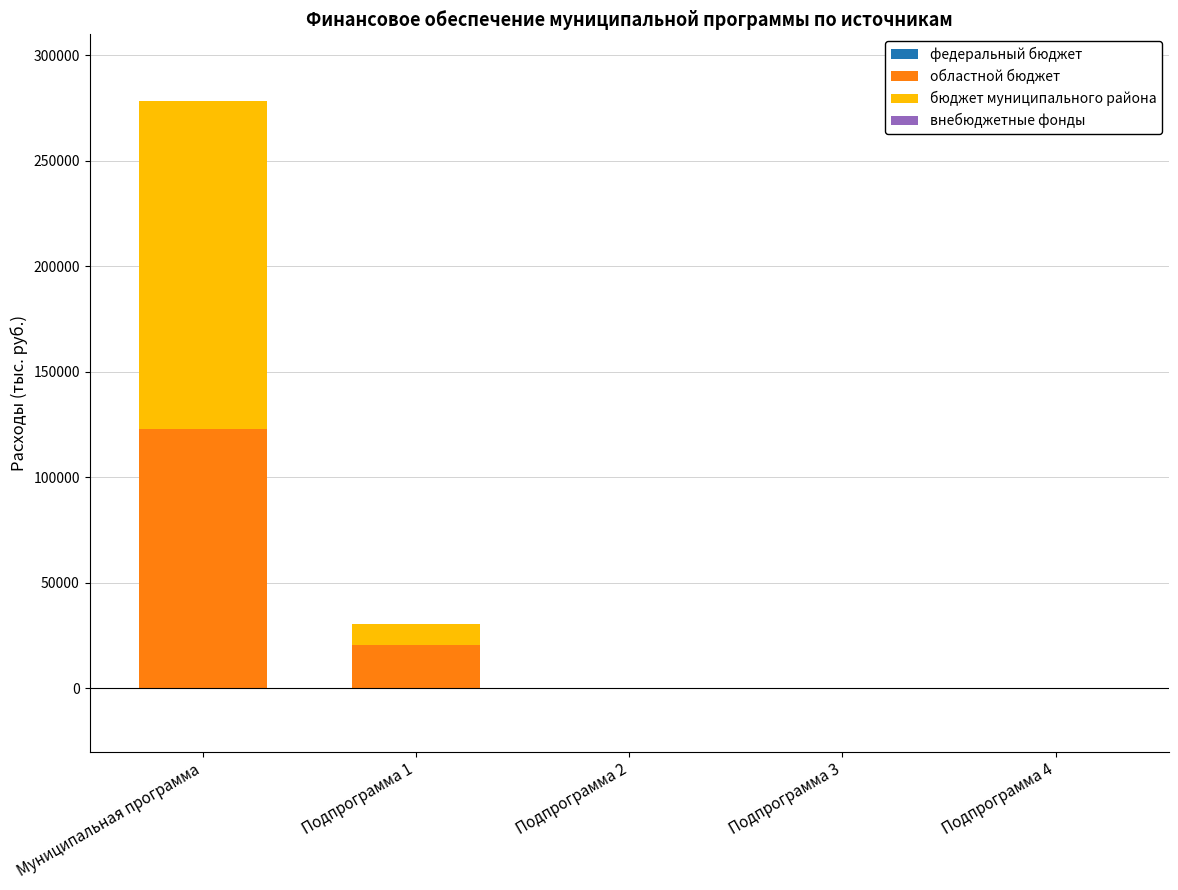

Is it true that областной бюджет equals 122757.5 at Муниципальная программа?

True